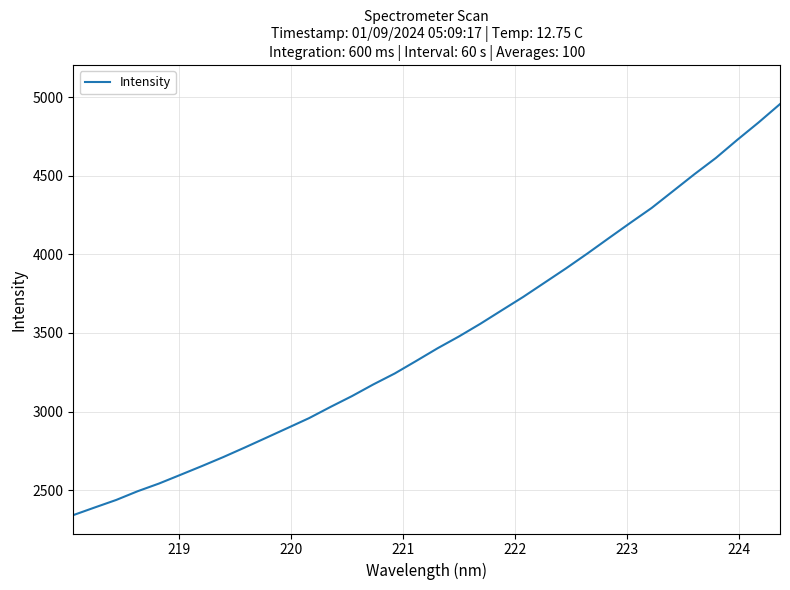

True or false: there are more than 2 points higher than both neighbors.

False